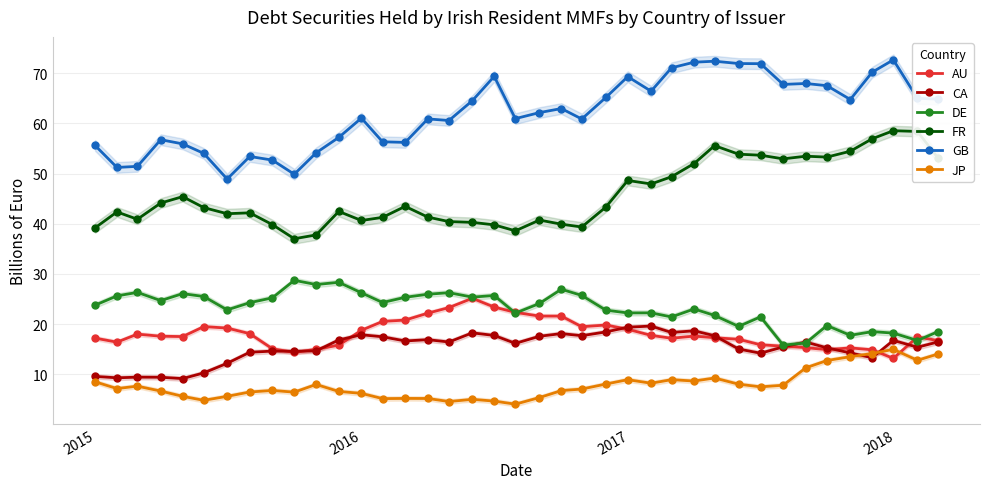

What is the maximum value for FR?

58.5